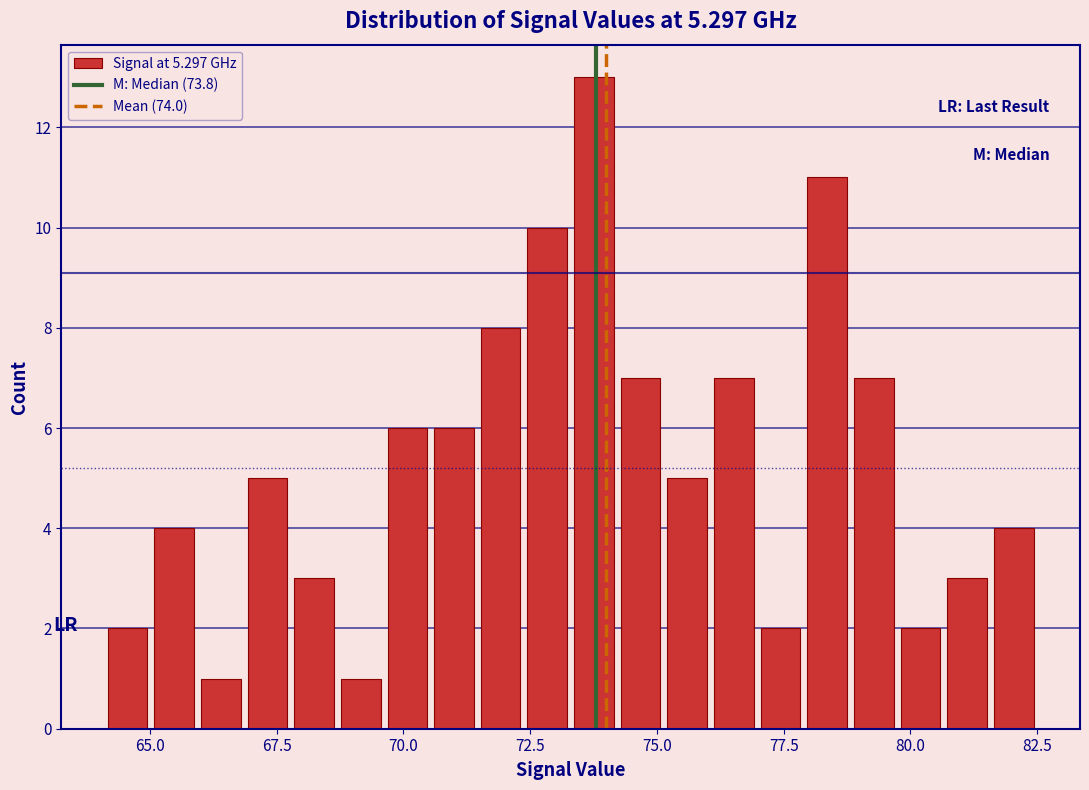

Around what value on the x-axis is the tallest bar? Give the approximate position of its centre, as read against the axis.

74.0